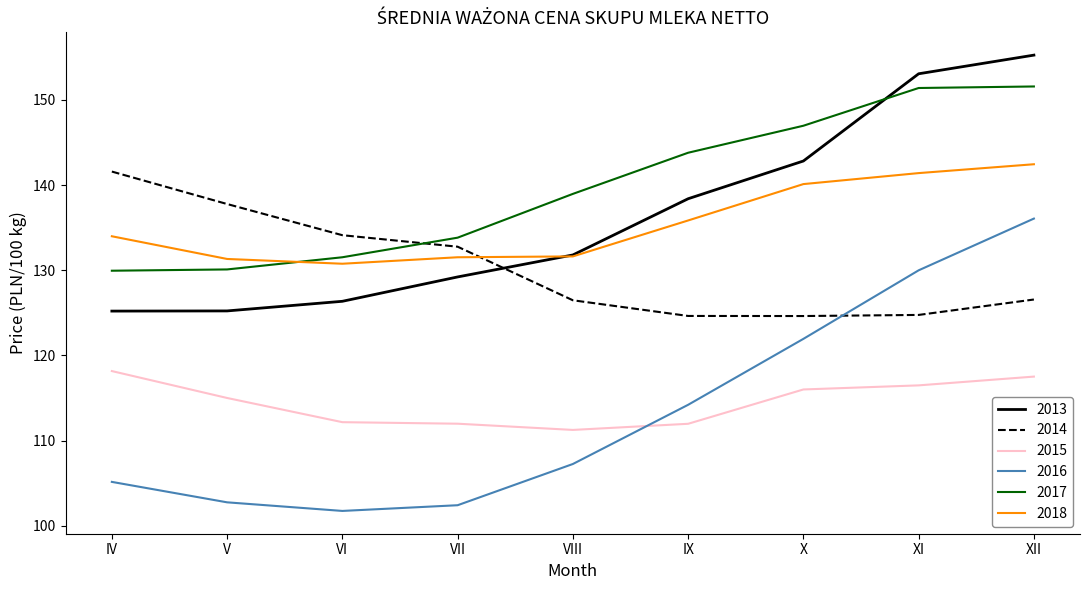

True or false: 2013 and 2016 cross at least once.

False